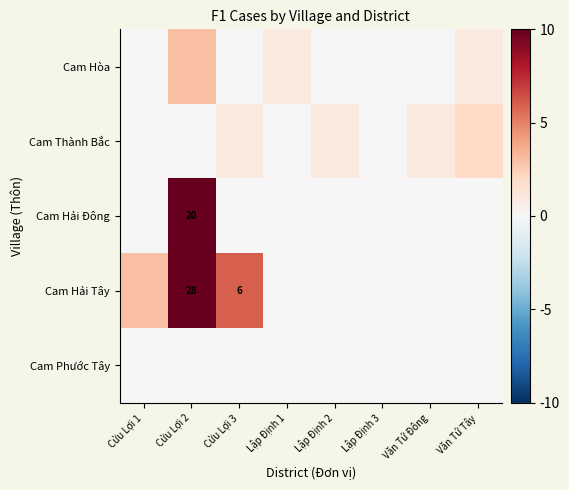

The value of Cam Hải Tây at Cửu Lợi 3 is 9. True or false?

False